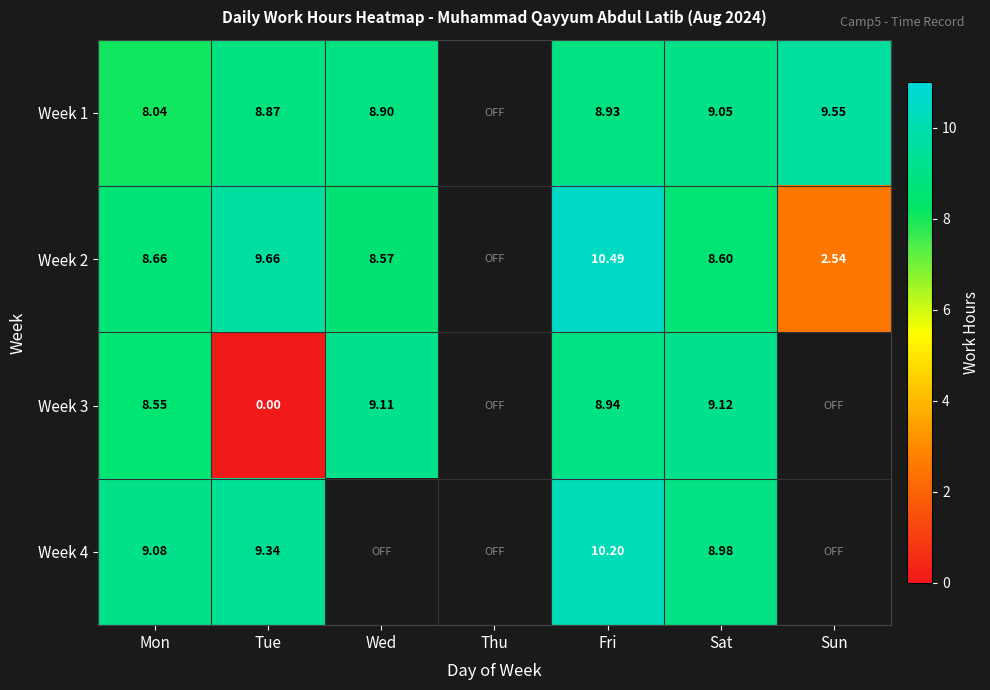

Is the value of Week 1 at Fri greater than the value of Week 4 at Sat?

No